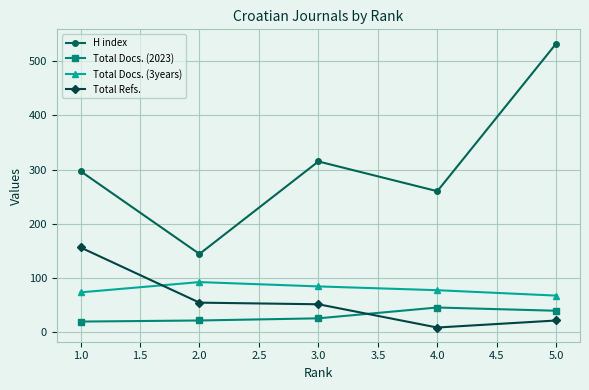

Which category has the highest value across all series?

5.0